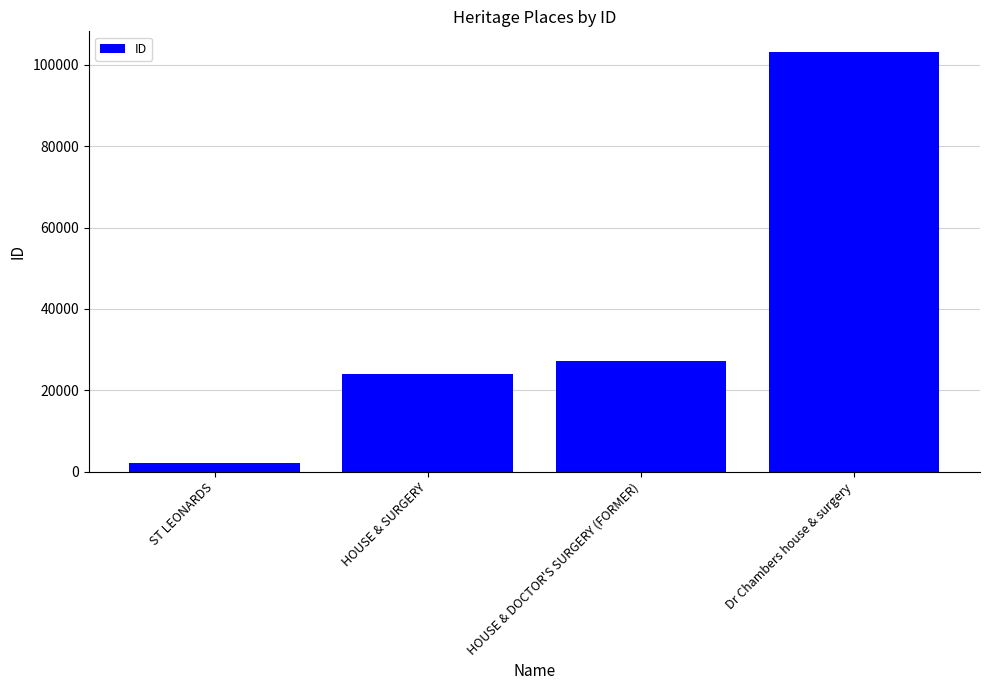

What is the label of the 2nd bar from the right?

HOUSE & DOCTOR'S SURGERY (FORMER)